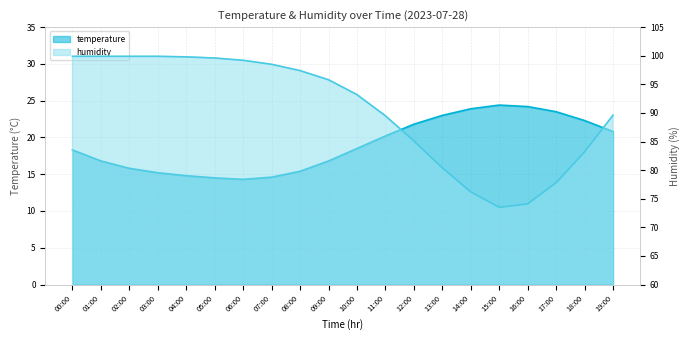

Between 07:00 and 17:00, which series saw the biggest shift?

humidity